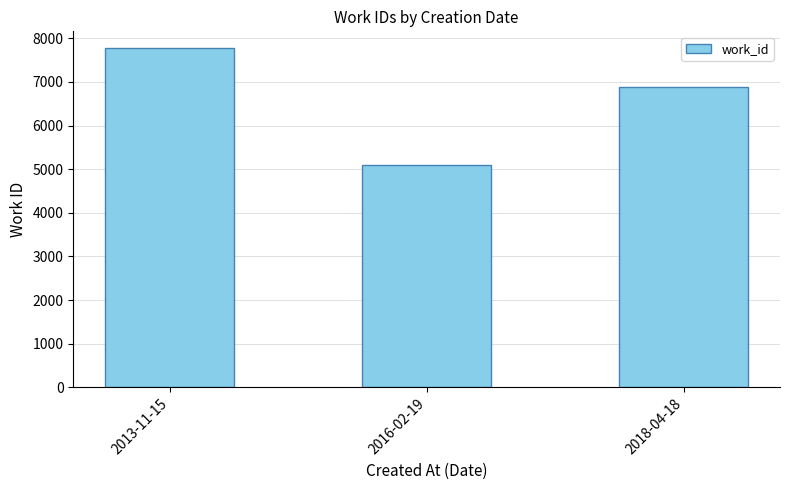

What is the difference between the values at 2013-11-15 and 2016-02-19?

2683